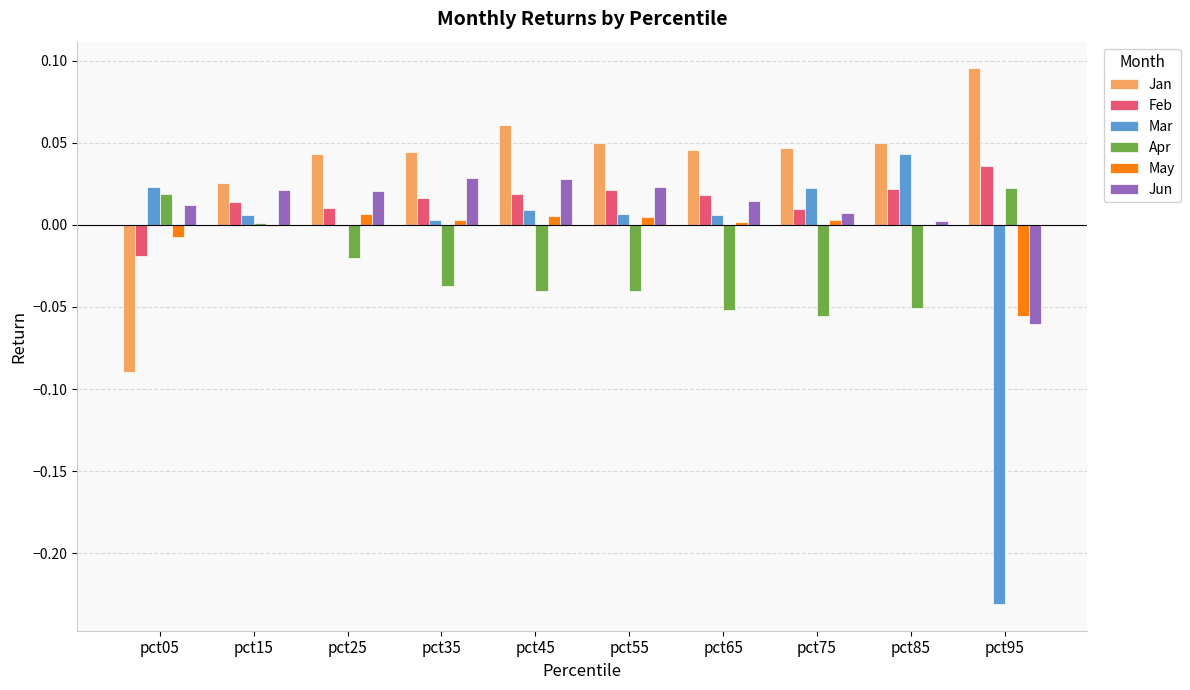

Between pct15 and pct95, which series saw the biggest shift?

Mar